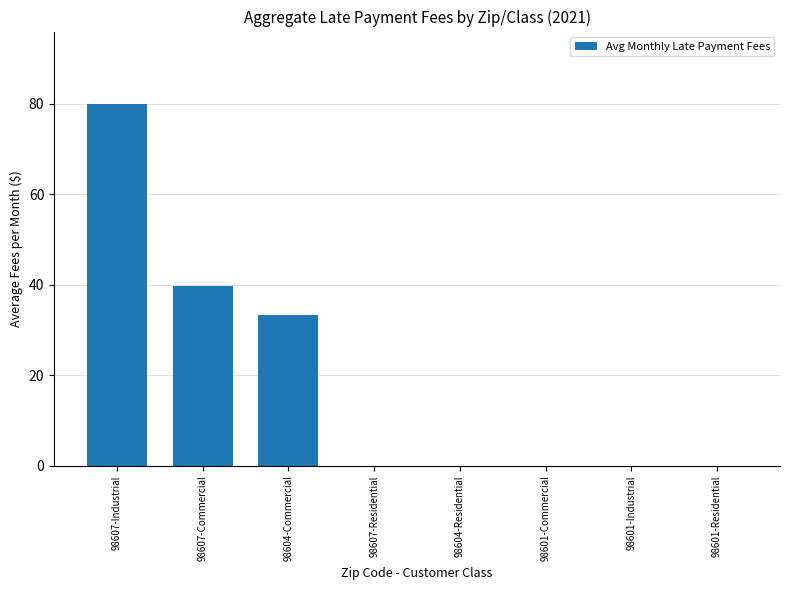

How many series are shown in this chart?

1